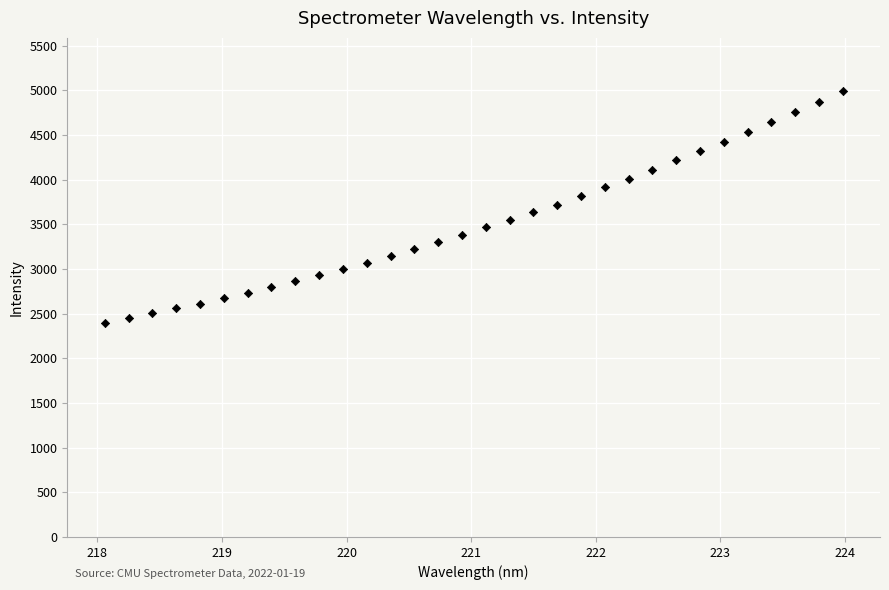

What is the range of Y values (max minus min)?

2590.2